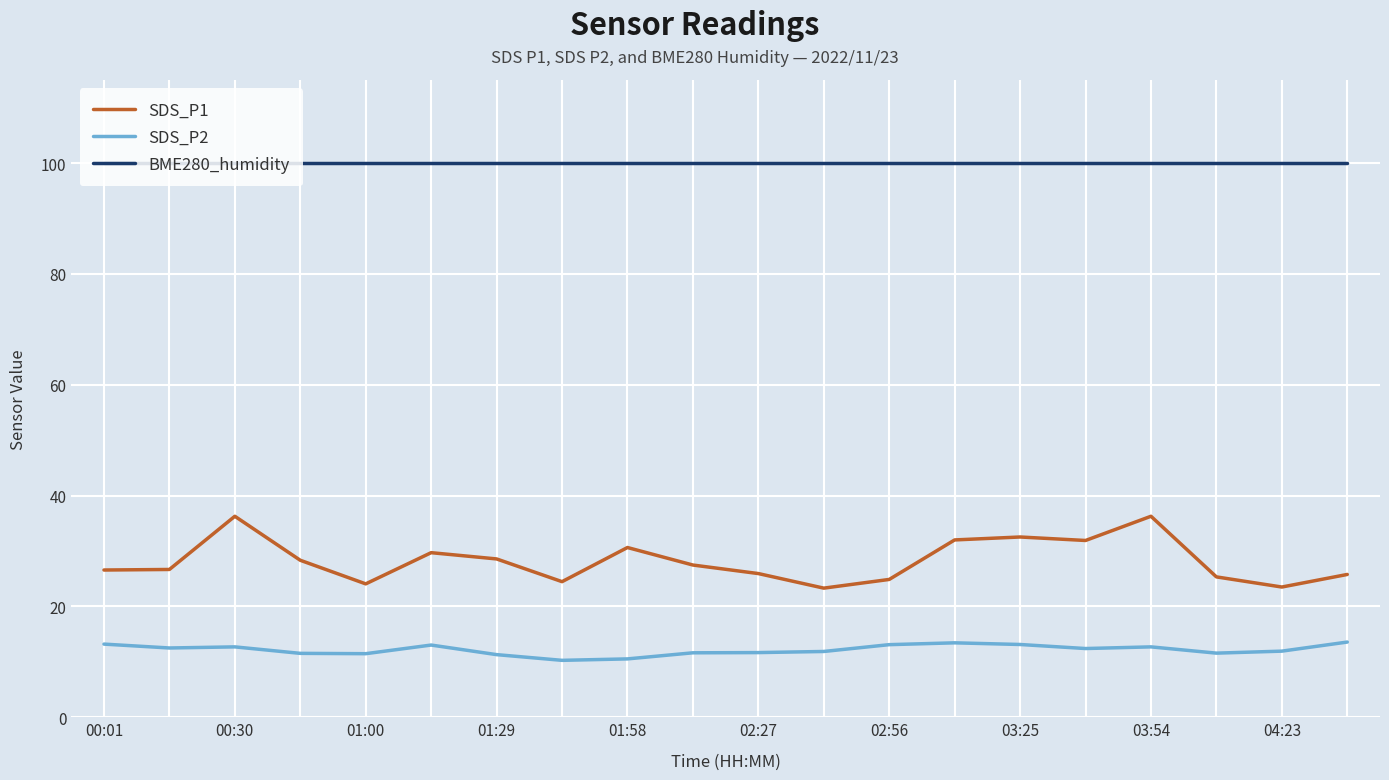

True or false: SDS_P2 and BME280_humidity intersect in this chart.

False